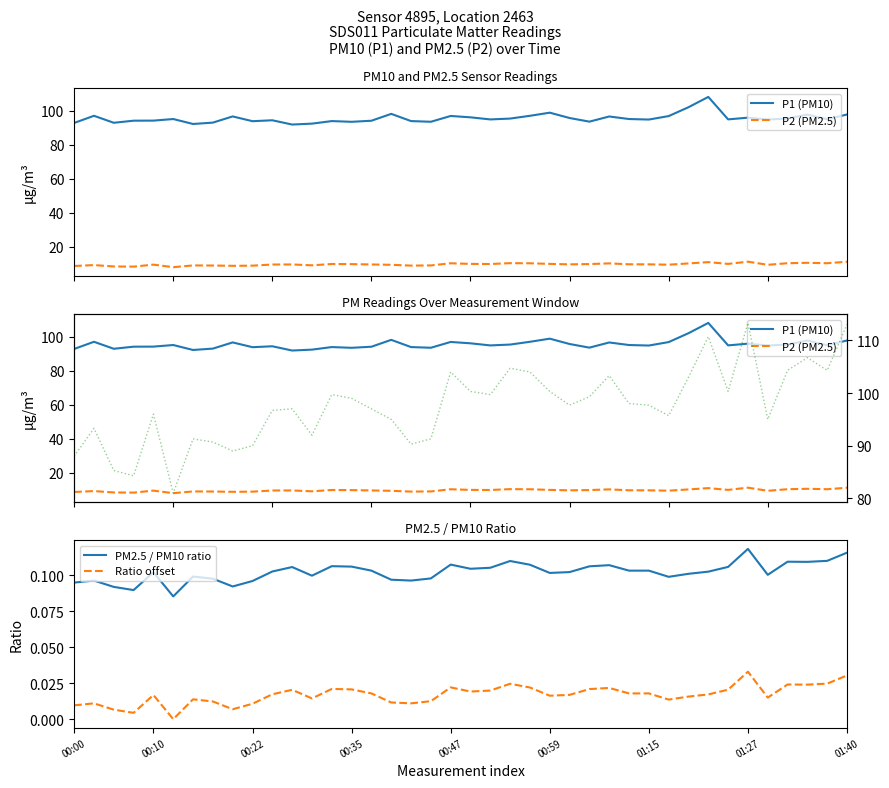

Reading left to right, transcribe all the data shown in this chart.

P1 (PM10): 92.7	96.9	92.8	94.0	94.1	95.0	92.1	92.9	96.5	93.7	94.3	91.8	92.3	93.8	93.4	94.0	98.0	93.8	93.4	96.8	96.0	94.8	95.3	96.9	98.7	95.6	93.5	96.5	95.0	94.7	96.7	101.9	108.0	94.8	95.8	94.7	95.3	97.6	94.8	97.7
P2 (PM2.5): 8.8	9.3	8.5	8.4	9.6	8.1	9.1	9.1	8.9	9.0	9.7	9.7	9.2	10.0	9.9	9.7	9.5	9.0	9.1	10.4	10.0	10.0	10.5	10.4	10.0	9.8	9.9	10.3	9.8	9.8	9.6	10.3	11.1	10.0	11.3	9.5	10.4	10.7	10.4	11.3
PM2.5 / PM10 ratio: 0.1	0.1	0.1	0.1	0.1	0.1	0.1	0.1	0.1	0.1	0.1	0.1	0.1	0.1	0.1	0.1	0.1	0.1	0.1	0.1	0.1	0.1	0.1	0.1	0.1	0.1	0.1	0.1	0.1	0.1	0.1	0.1	0.1	0.1	0.1	0.1	0.1	0.1	0.1	0.1
Ratio offset: 0.0	0.0	0.0	0.0	0.0	0.0	0.0	0.0	0.0	0.0	0.0	0.0	0.0	0.0	0.0	0.0	0.0	0.0	0.0	0.0	0.0	0.0	0.0	0.0	0.0	0.0	0.0	0.0	0.0	0.0	0.0	0.0	0.0	0.0	0.0	0.0	0.0	0.0	0.0	0.0
P2 scaled: 88.0	93.3	85.3	84.3	96.0	81.0	91.3	90.7	89.0	90.0	96.7	97.0	92.0	99.7	99.0	97.0	95.0	90.3	91.3	104.0	100.3	99.7	104.7	104.0	100.3	97.7	99.3	103.3	98.0	97.7	95.7	103.0	110.7	100.3	113.3	95.0	104.3	106.7	104.3	113.0